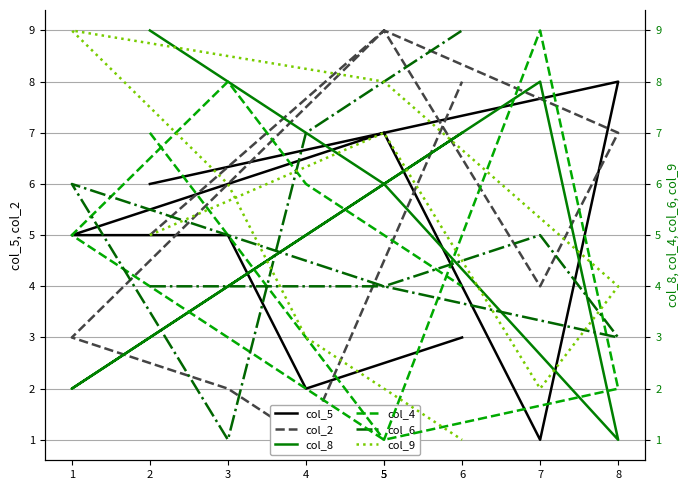

True or false: col_8 and col_6 intersect in this chart.

True